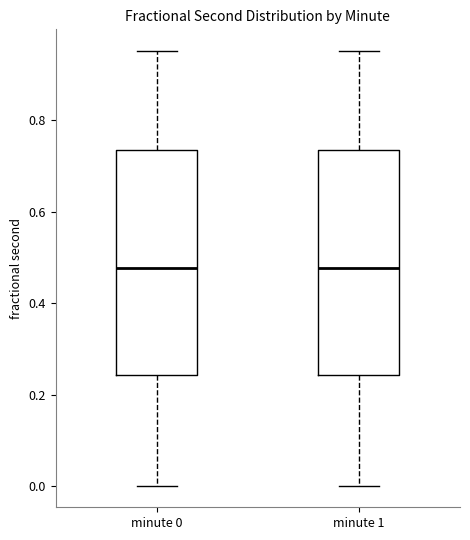

Reading left to right, transcribe this box plot: for each box, give where its median line is, the range the box spans, and where its two whiskers end, as read against the y-axis. The values are not printed on the chart, so give them approximately, as read against the axis.

minute 0: median 0.48, box 0.24 to 0.74, whiskers 0.00 to 0.96
minute 1: median 0.48, box 0.24 to 0.74, whiskers 0.00 to 0.96